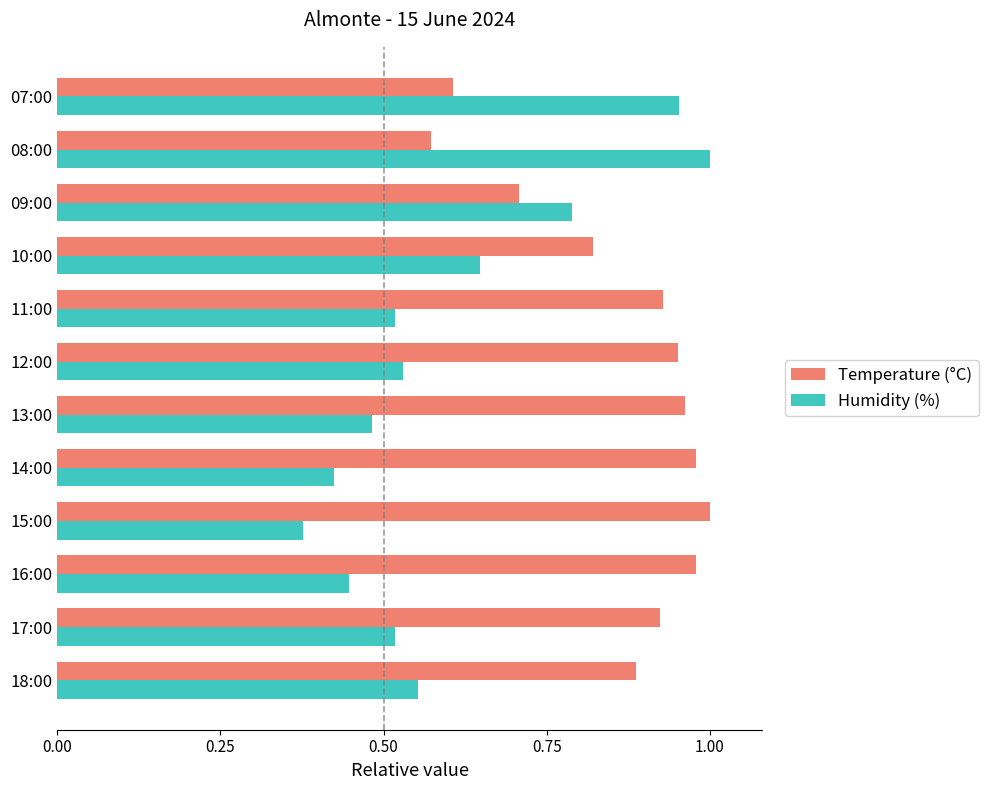

Is the value of Temperature (°C) at 11:00 greater than the value of Humidity (%) at 12:00?

Yes